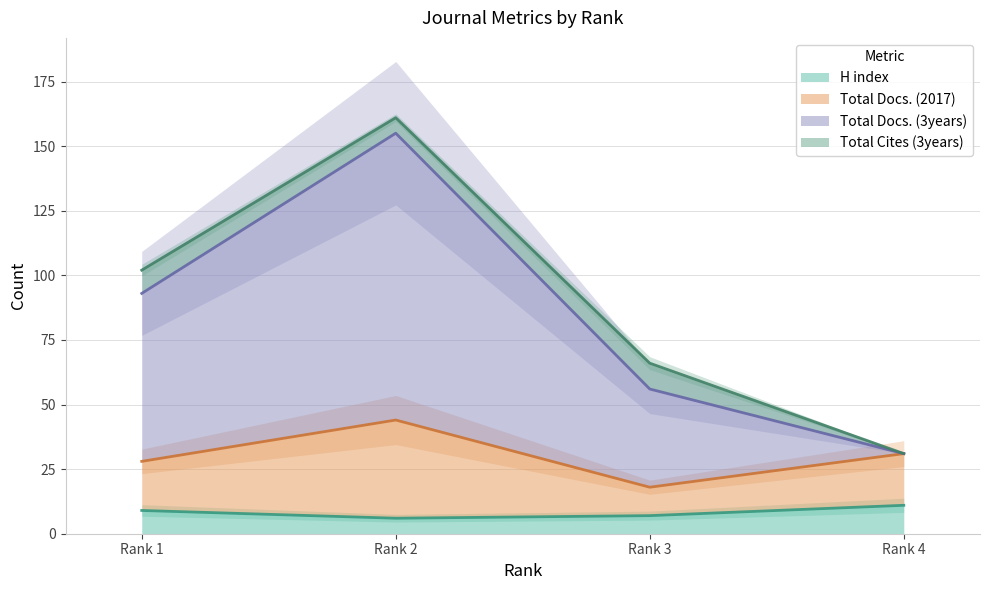

What is the highest value of the H index series?

11